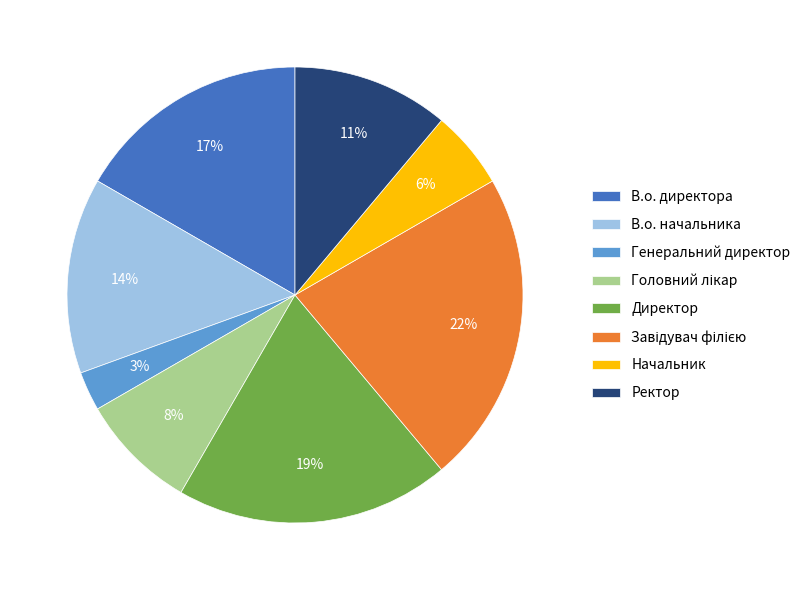

To the nearest percent, what portion does В.о. начальника represent?

14%